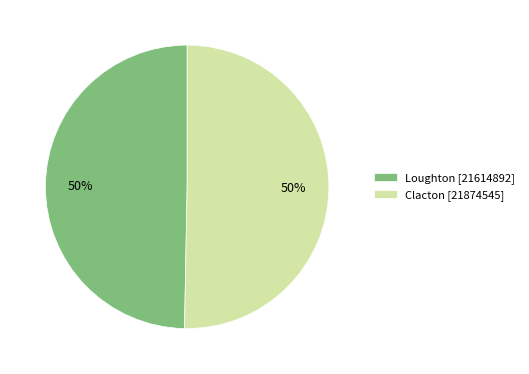

The Clacton slice represents 50% of the pie. True or false?

True